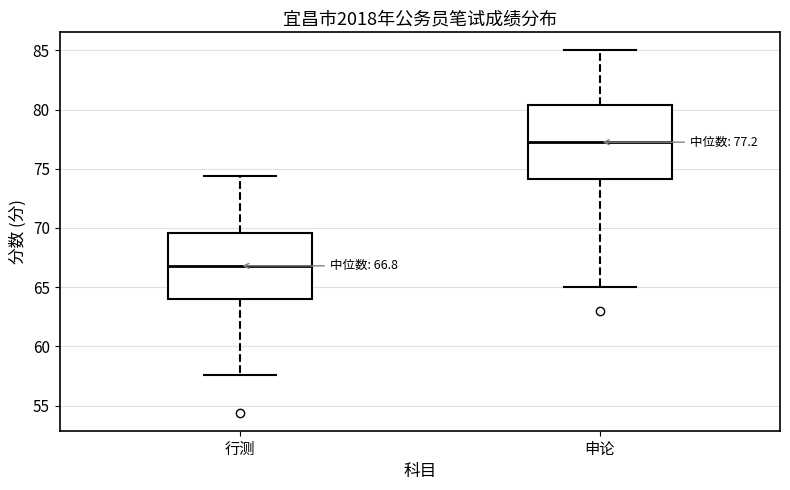

Which box is the tallest, from its lower edge to its upper edge?

申论